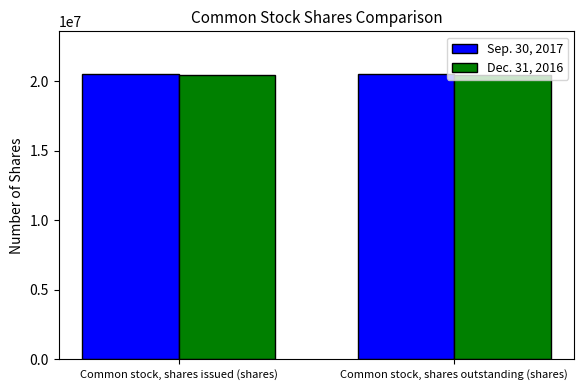

What is the spread (max minus min) of values at Common stock, shares outstanding (shares)?

64631